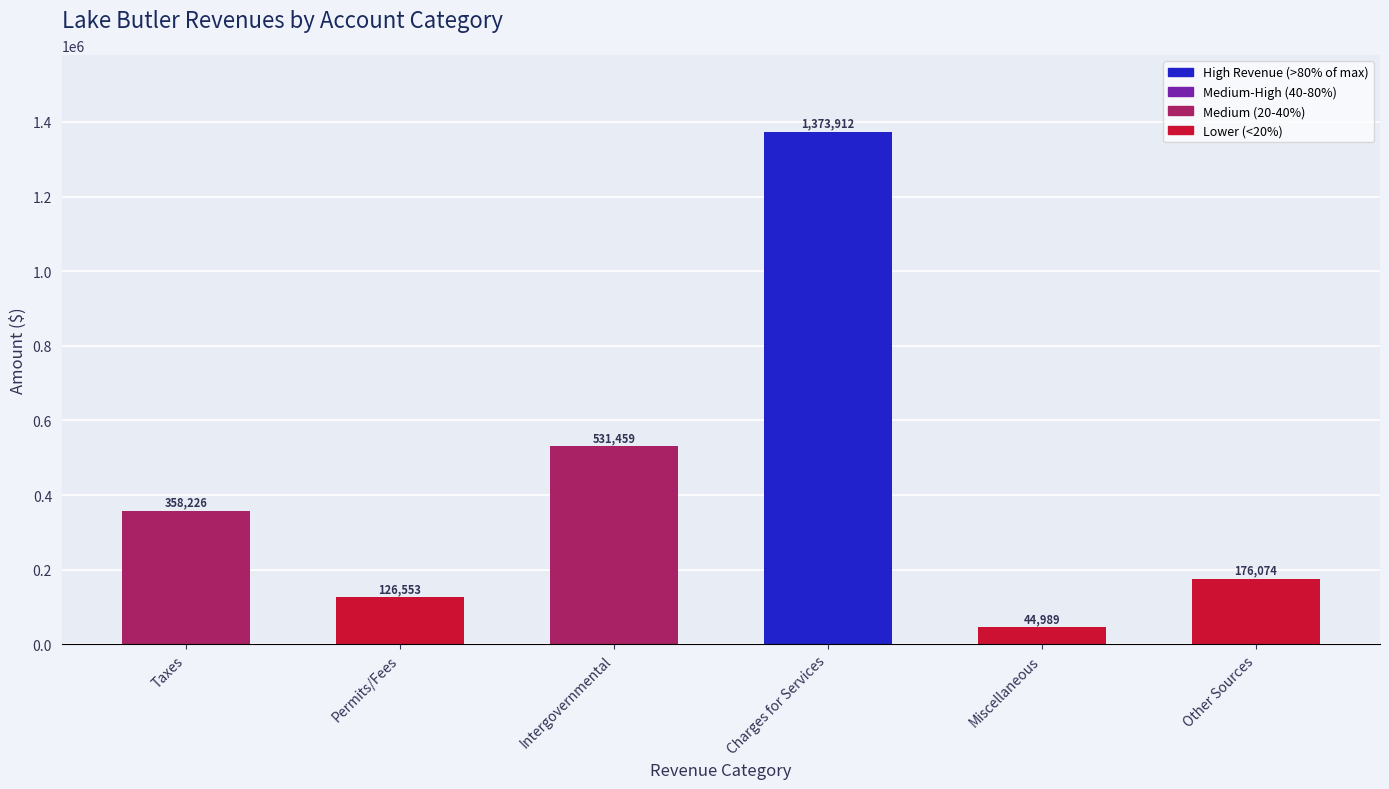

What position from the left is Miscellaneous?

5